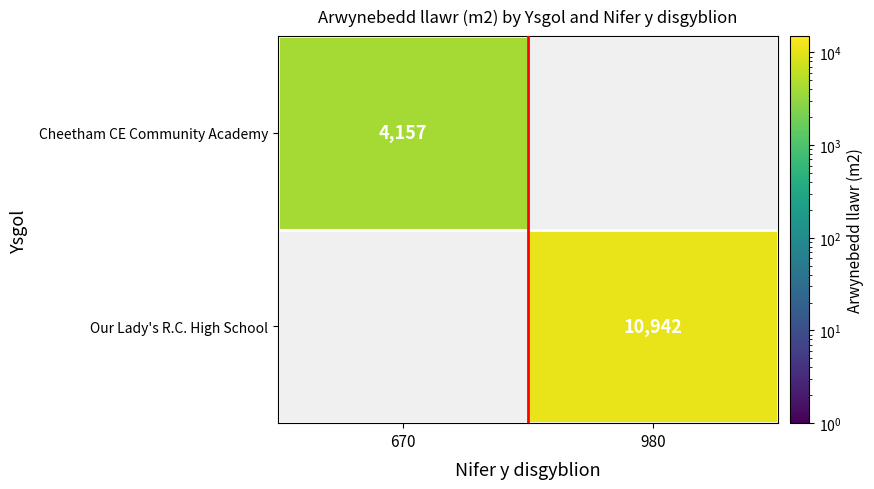

The value of Our Lady's R.C. High School at 980 is 15451. True or false?

False